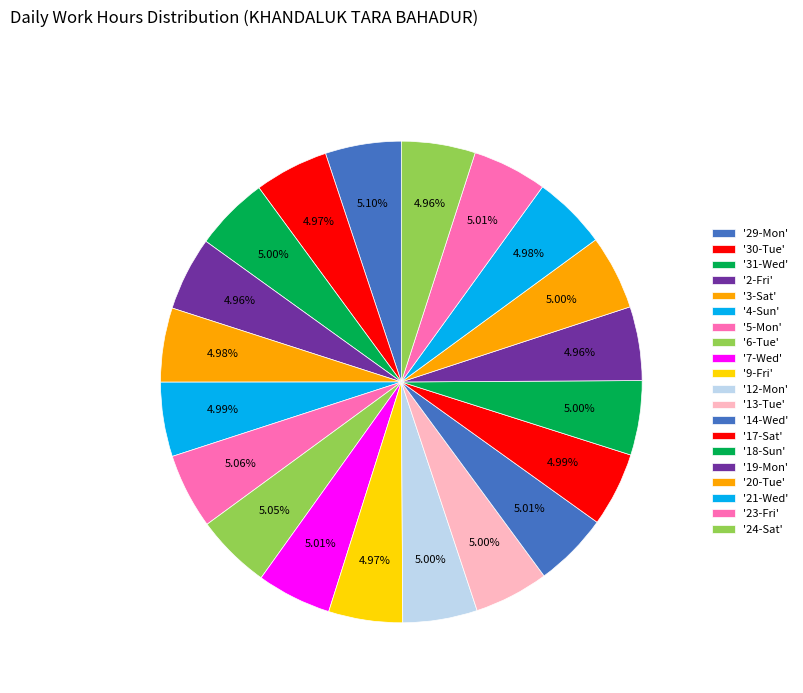

How many segments does this pie chart have?

20